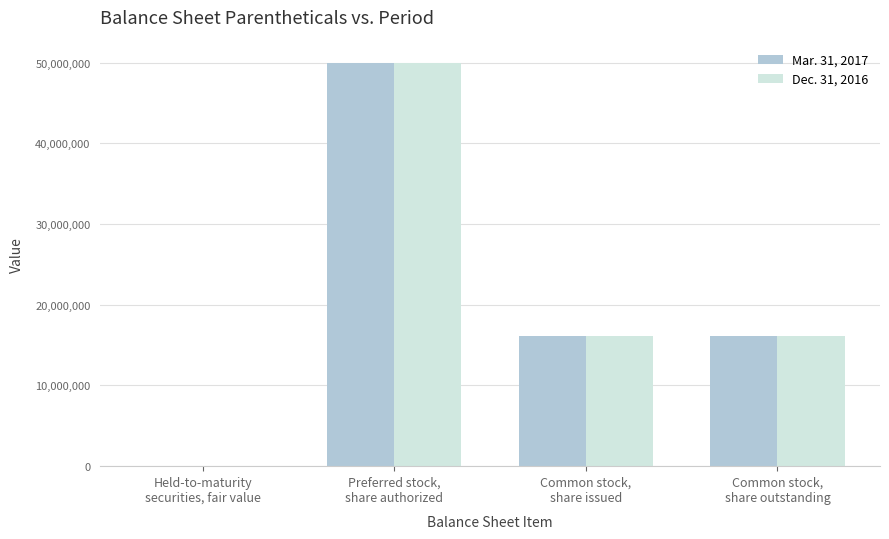

At which category does the chart reach its peak across all series?

Preferred stock,
share authorized